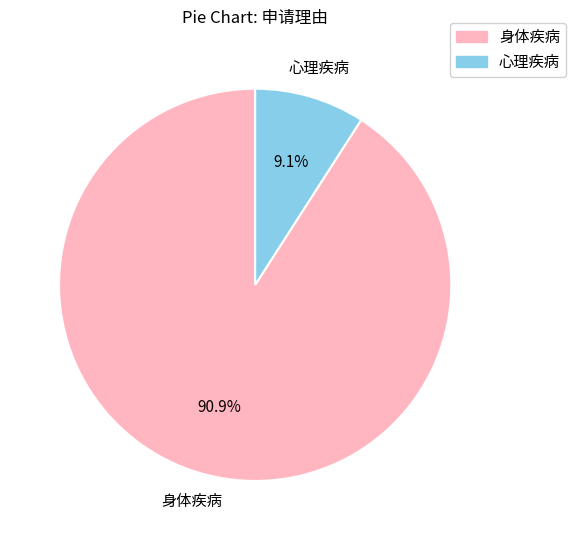

The 心理疾病 slice represents 21% of the pie. True or false?

False